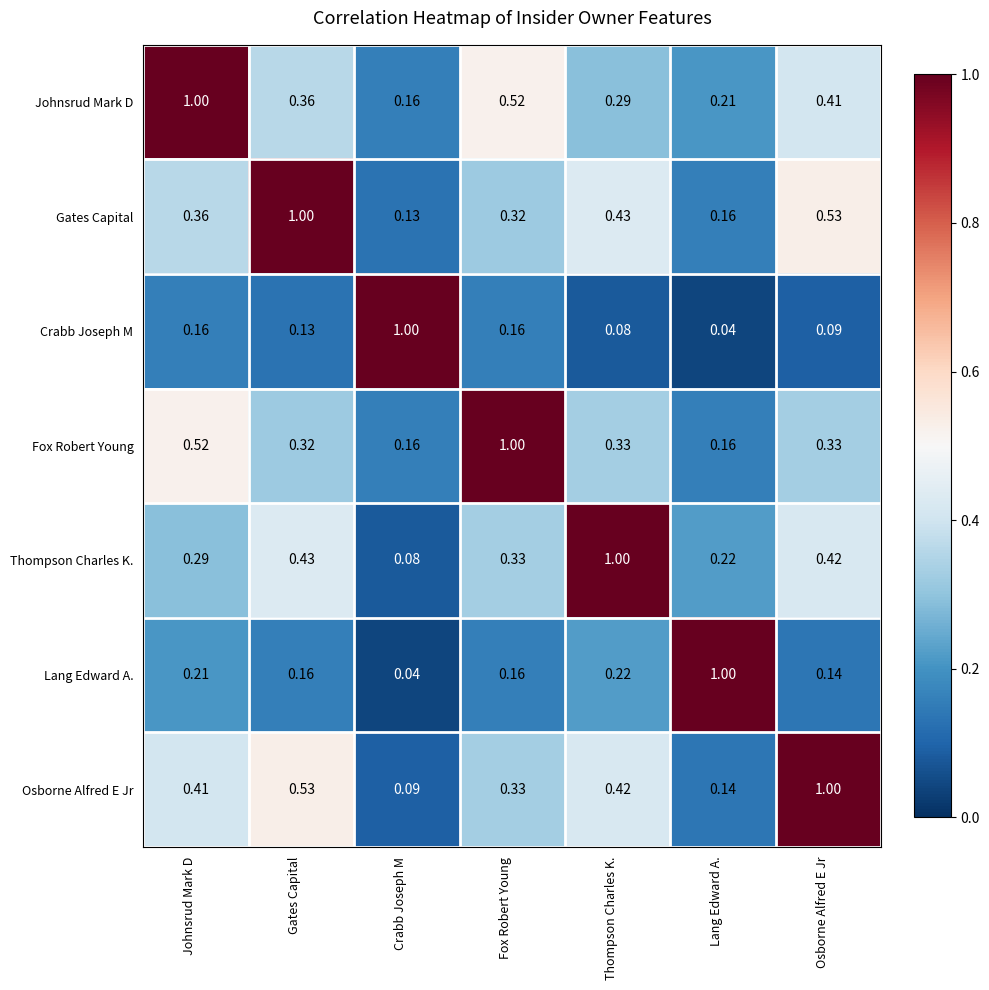

Which category has the highest value in the Osborne Alfred E Jr series?

Osborne Alfred E Jr